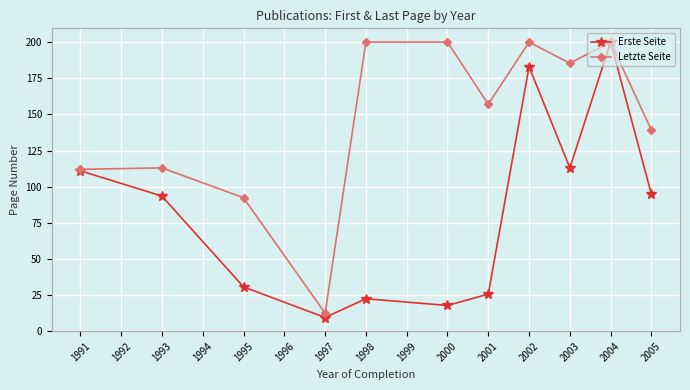

What value does the Erste Seite series have at 1993?

93.5